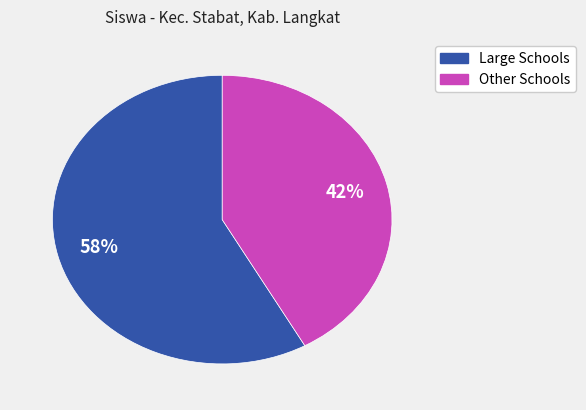

To the nearest percent, what is the difference between the largest and smallest slice percentages?

16%